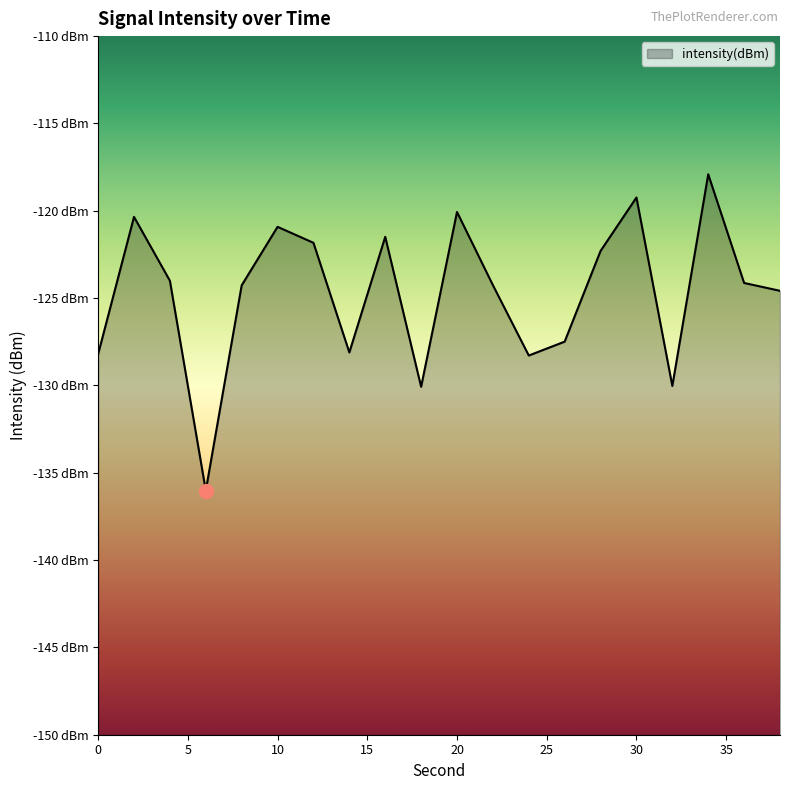

What is the change in value from 22 to 28?

+2.0